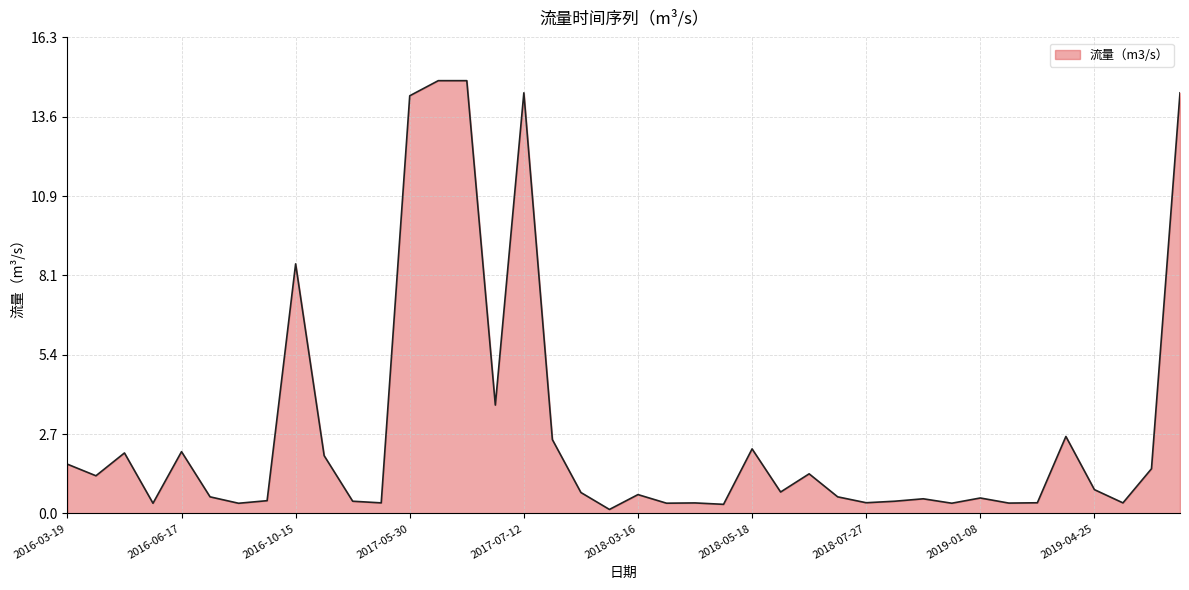

What is the difference between the maximum and minimum values?

14.7